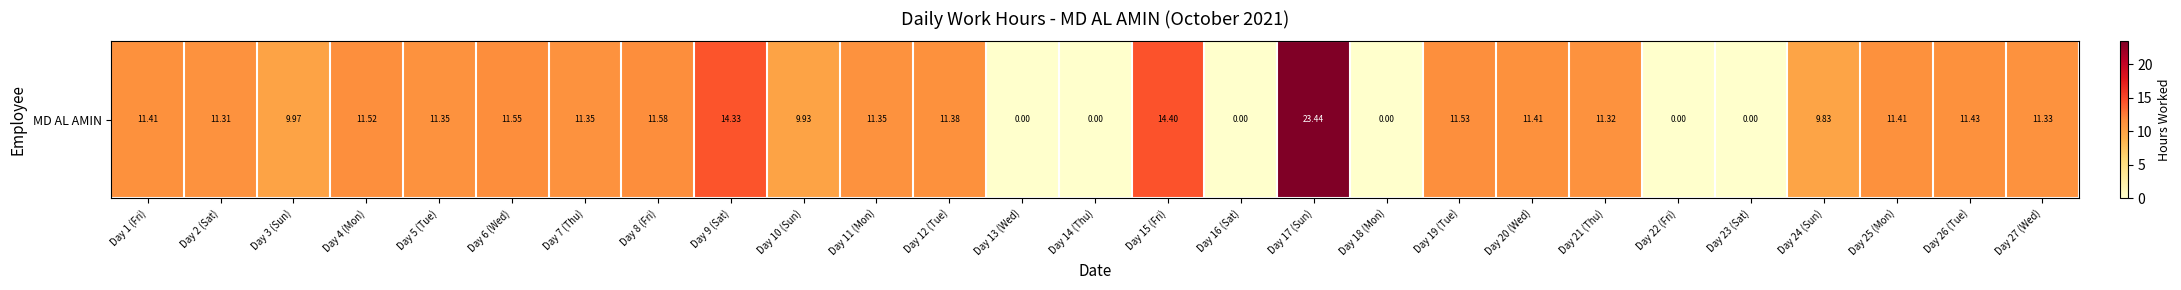

Rank the categories by value from lowest to highest.

Day 13 (Wed), Day 14 (Thu), Day 16 (Sat), Day 18 (Mon), Day 22 (Fri), Day 23 (Sat), Day 24 (Sun), Day 10 (Sun), Day 3 (Sun), Day 2 (Sat), Day 21 (Thu), Day 27 (Wed), Day 5 (Tue), Day 7 (Thu), Day 11 (Mon), Day 12 (Tue), Day 1 (Fri), Day 20 (Wed), Day 25 (Mon), Day 26 (Tue), Day 4 (Mon), Day 19 (Tue), Day 6 (Wed), Day 8 (Fri), Day 9 (Sat), Day 15 (Fri), Day 17 (Sun)